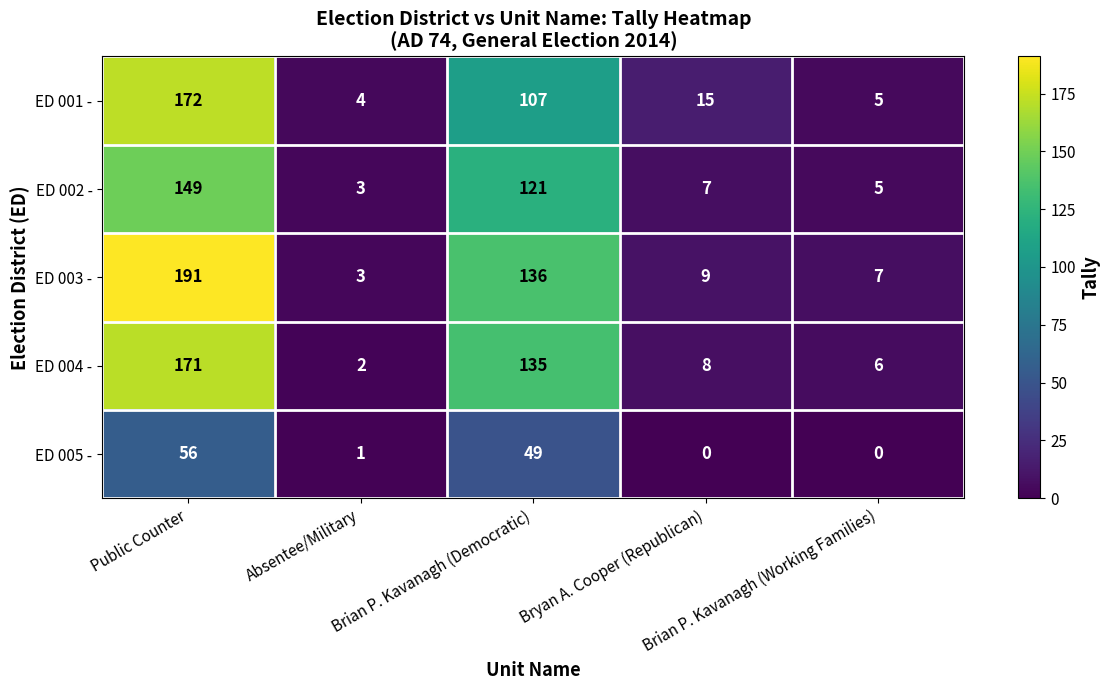

At how many categories does at least one series exceed 50?

2